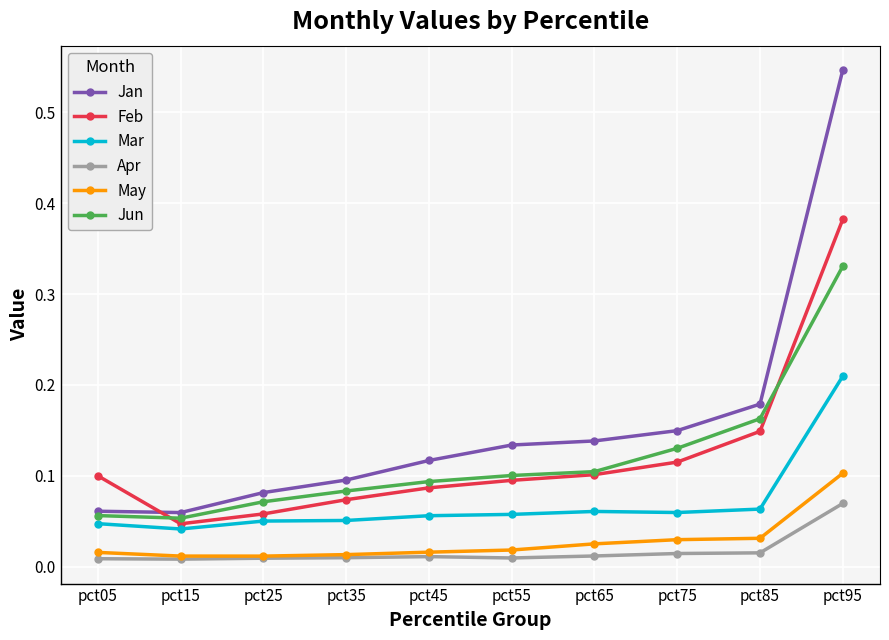

Which series has the widest spread of values?

Jan